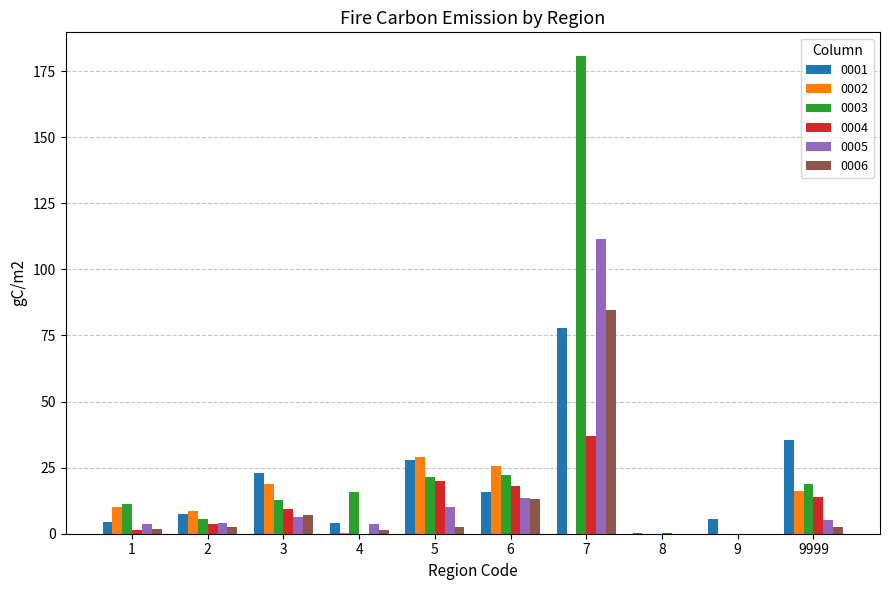

What value does the 0003 series have at 5?

21.4